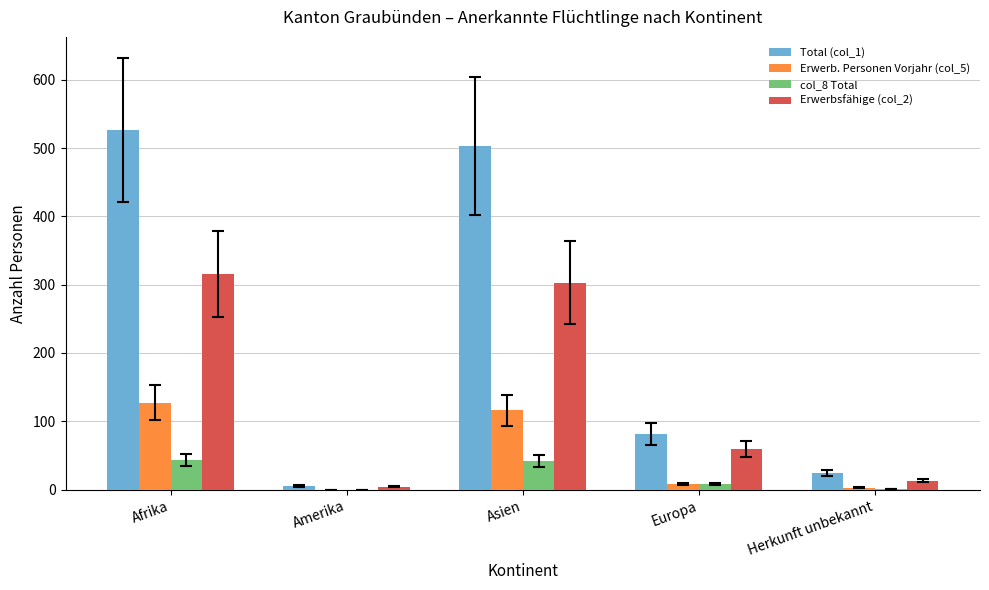

At which label does Erwerb. Personen Vorjahr (col_5) first exceed 8?

Afrika